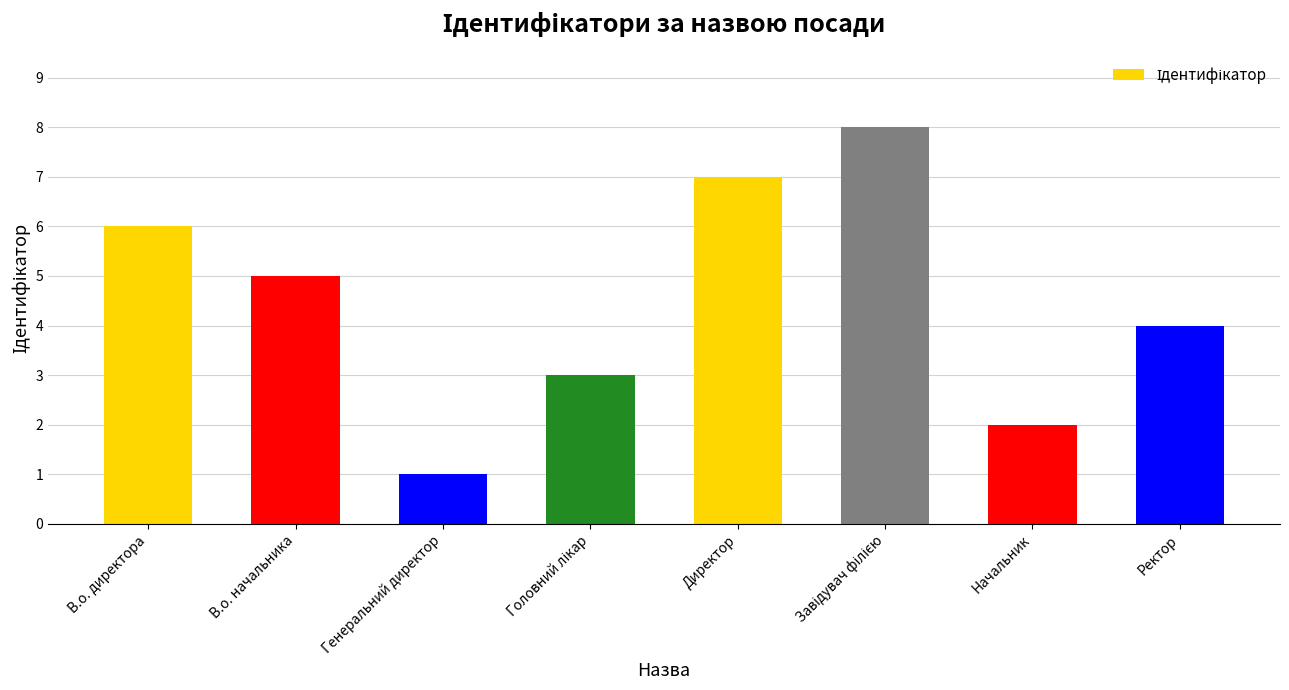

What is the maximum value shown in the chart?

8